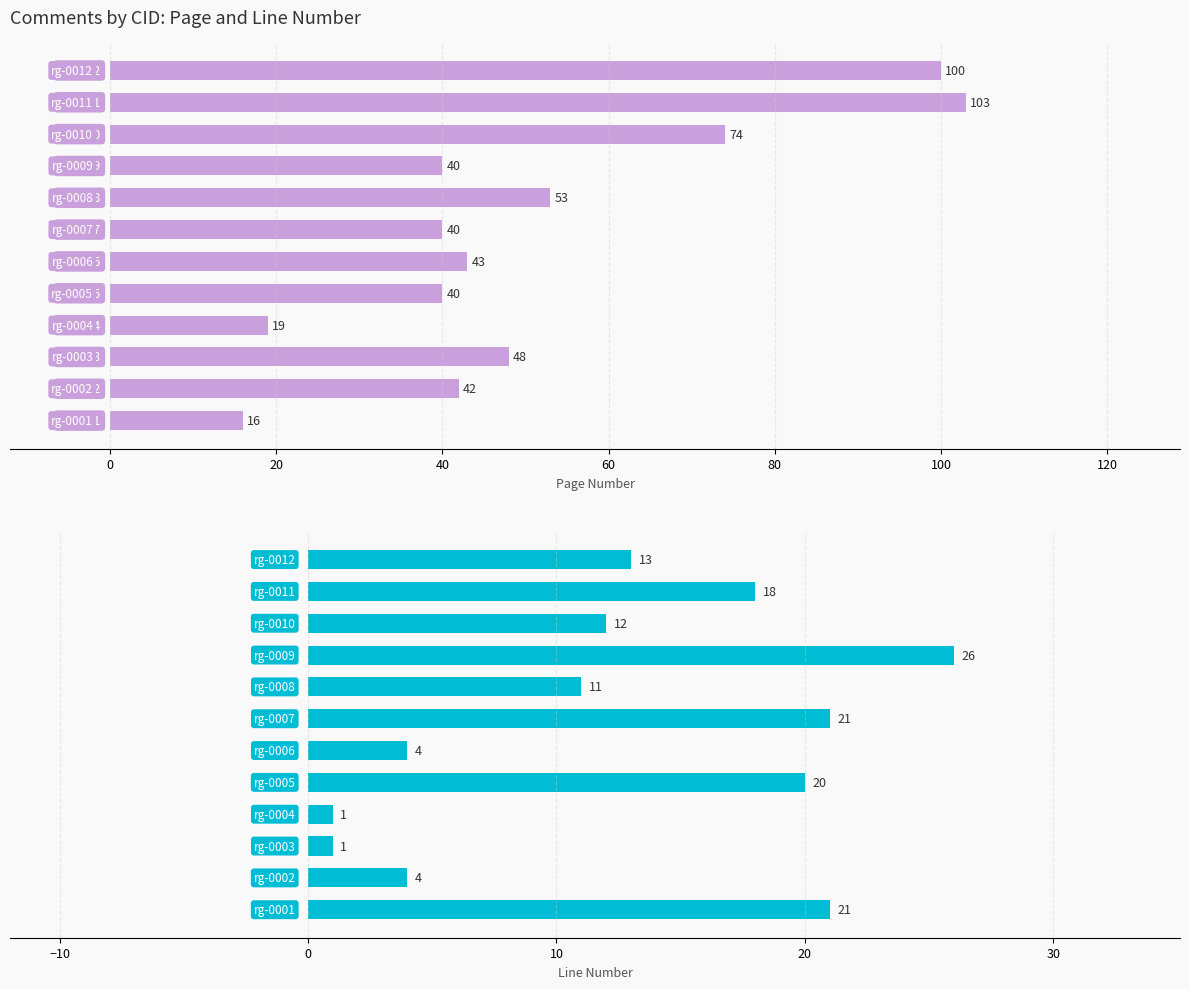

Between 20 and 11, which series saw the biggest shift?

Page